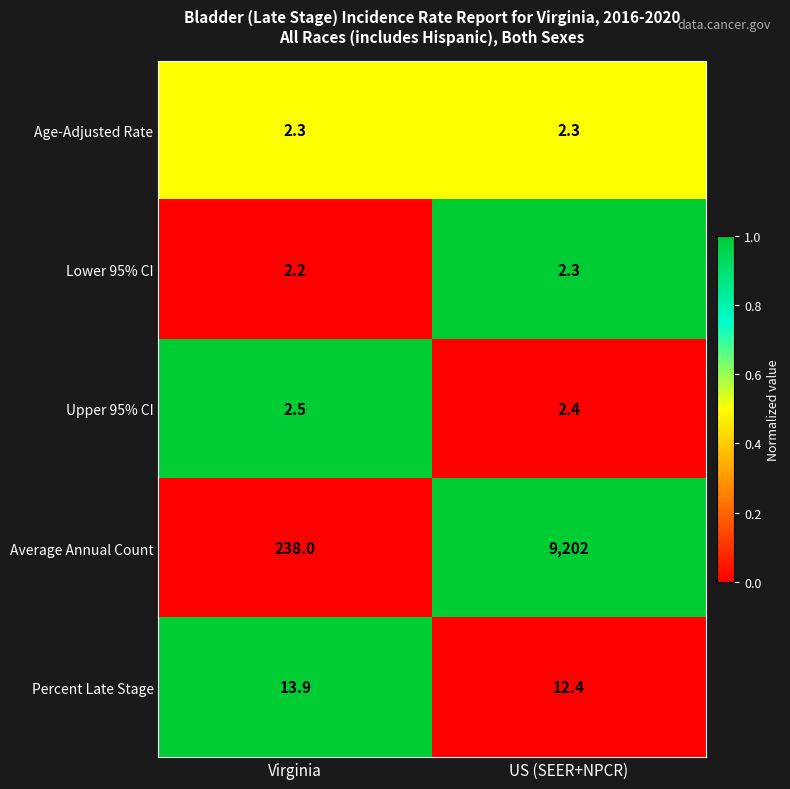

Where does the Percent Late Stage series first go above 13?

Virginia